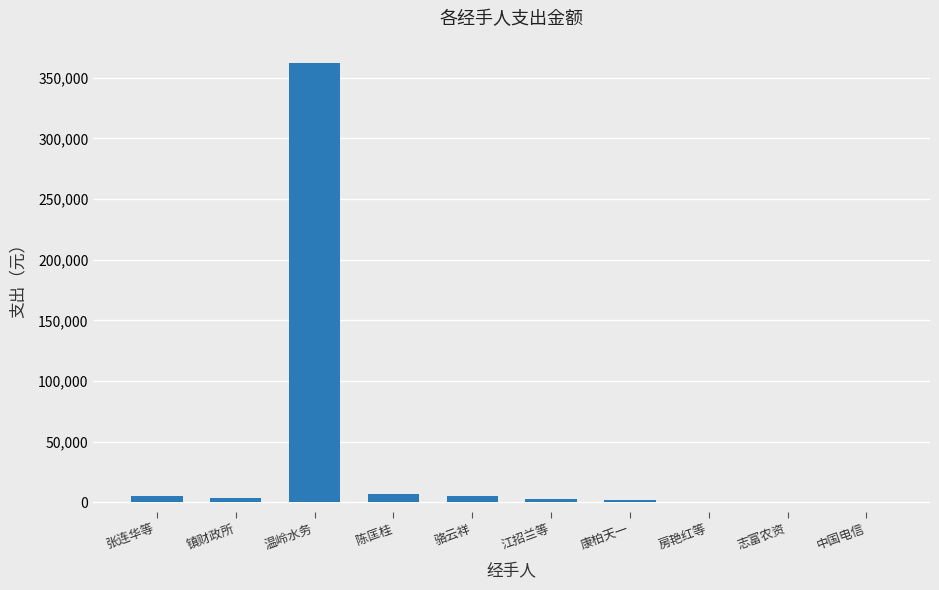

Which has a higher value, 镇财政所 or 温岭水务?

温岭水务